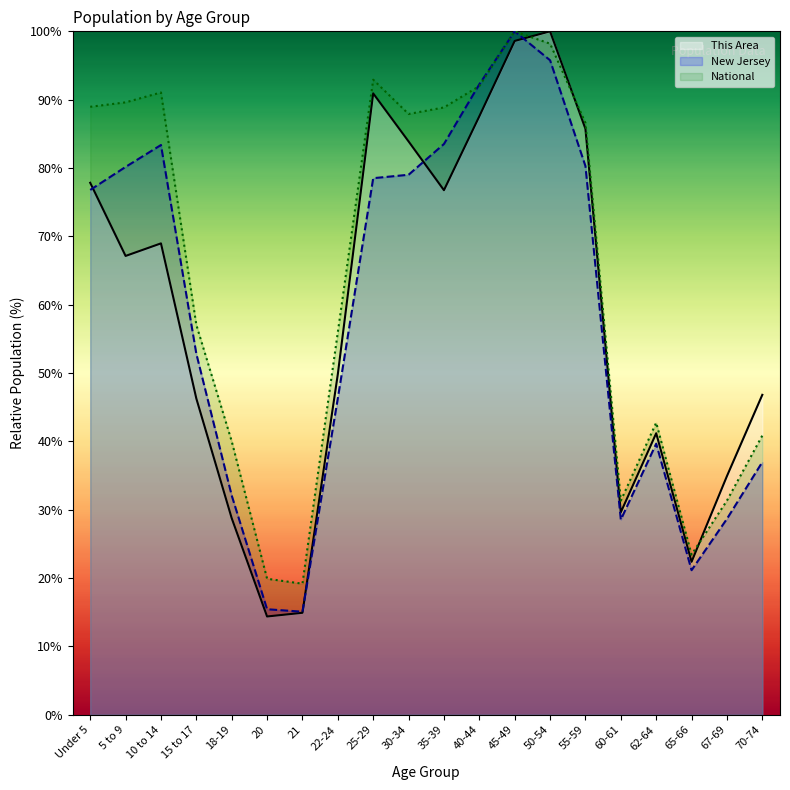

What is the difference between the second highest and minimum values in the This Area series?

84.2